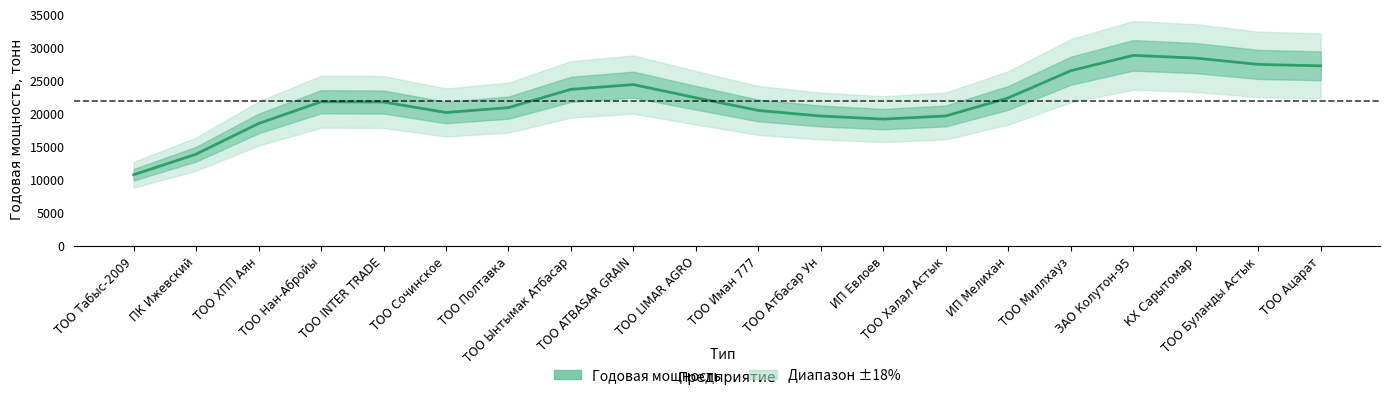

What position from the right is ПК Ижевский?

19